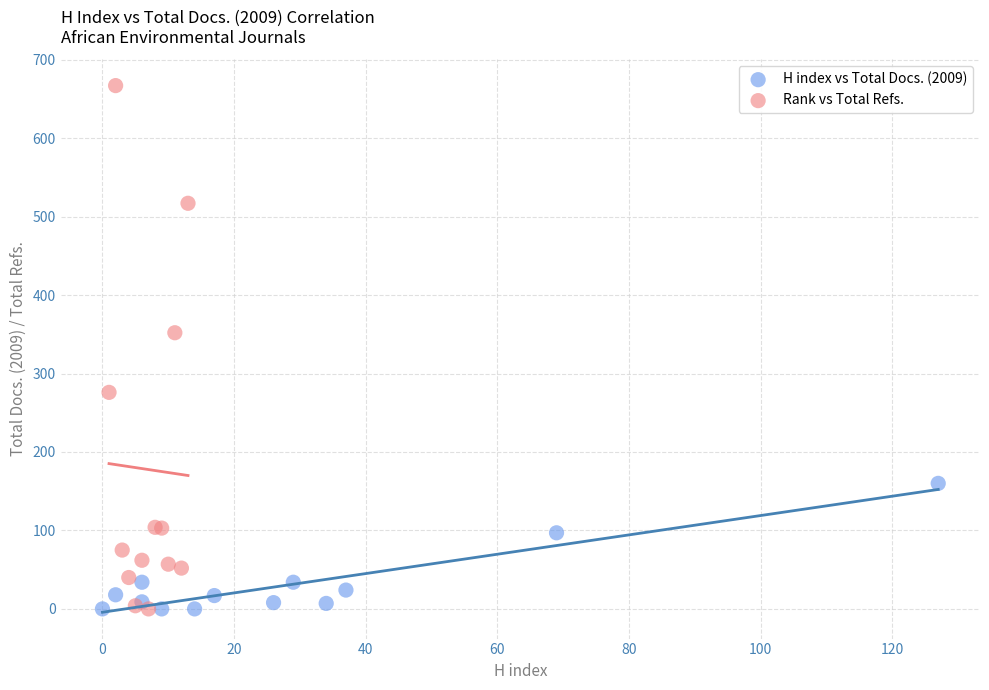

Which series has the widest spread of Y values?

Rank vs Total Refs.